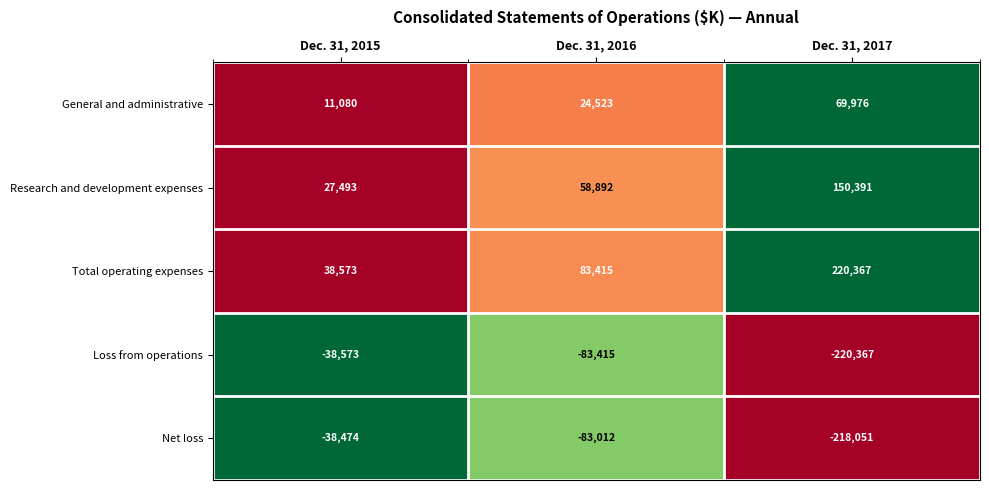

Count the Loss from operations values in the range -220367 to -38573.

3